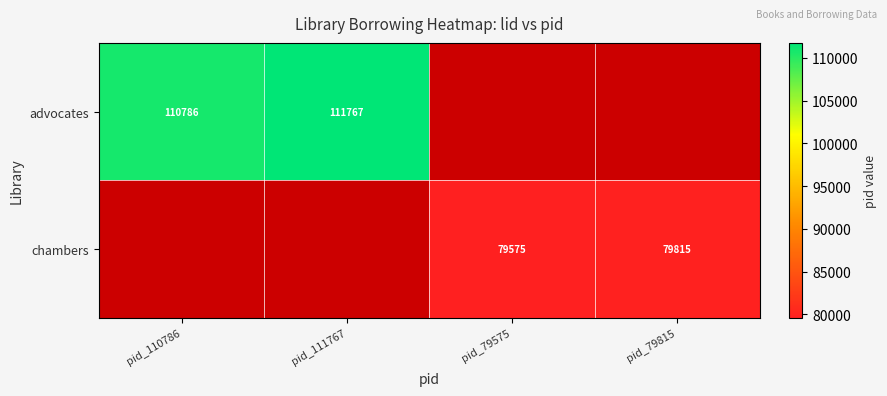

How many data points does each series have?

4